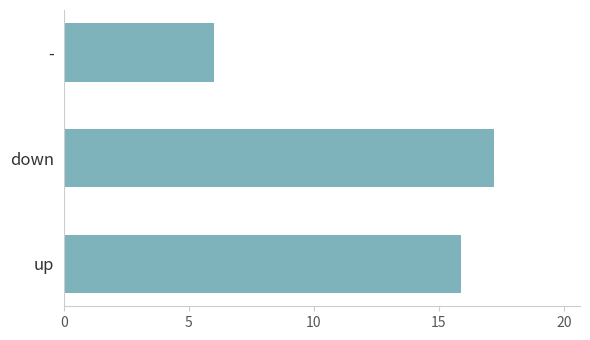

What is the difference between the second highest and minimum values?

9.9